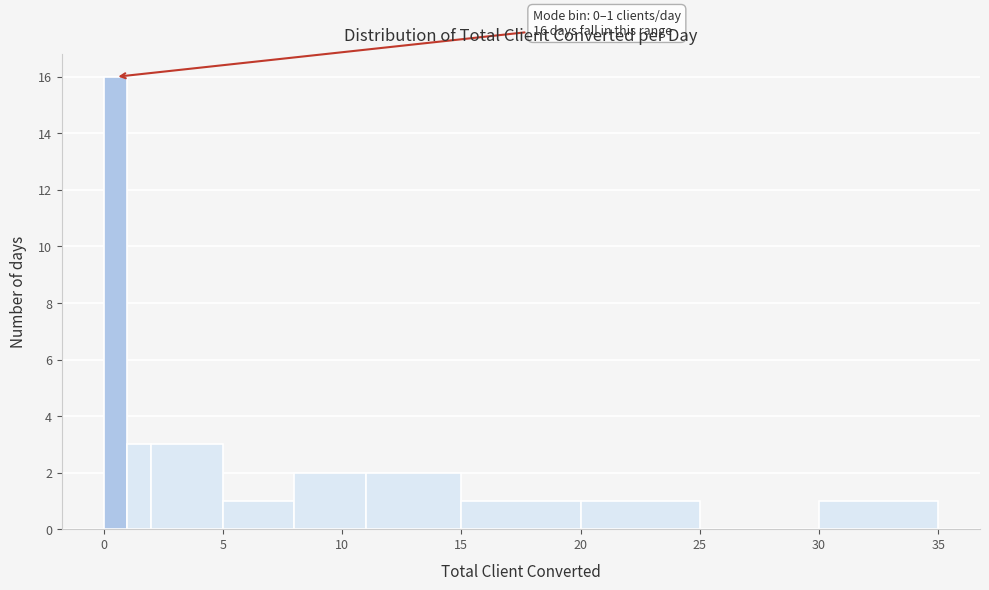

Read against the x-axis, roughly where is the centre of the tallest bar?

0.5